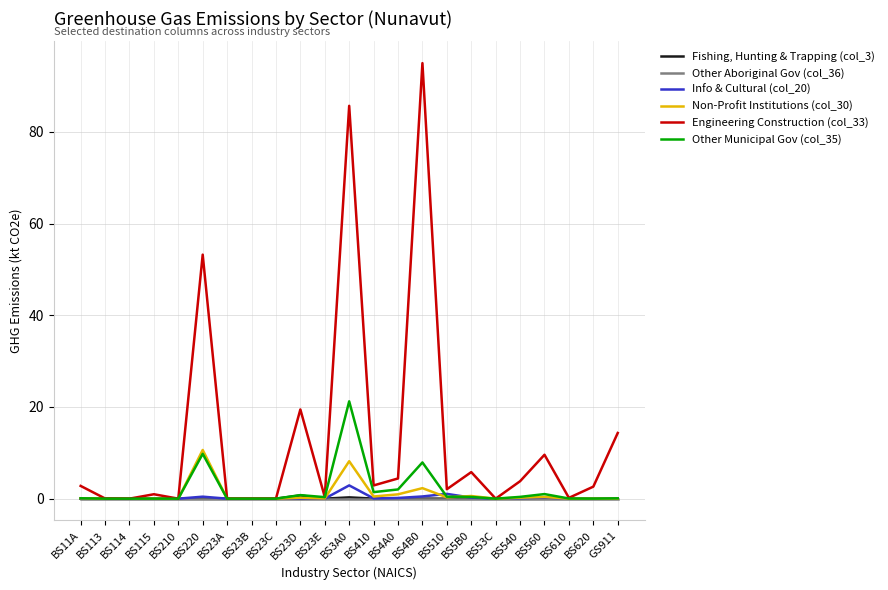

How many series are shown in this chart?

6